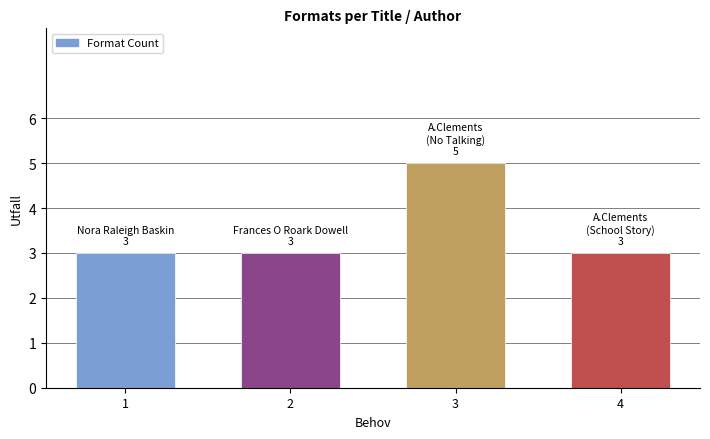

What is the difference between the values at 3 and 4?

2